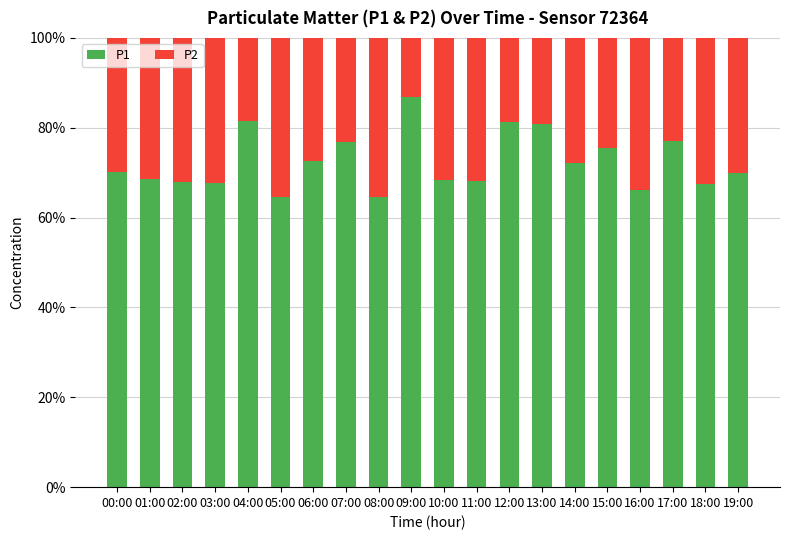

What is the highest value of the P1 series?

86.9